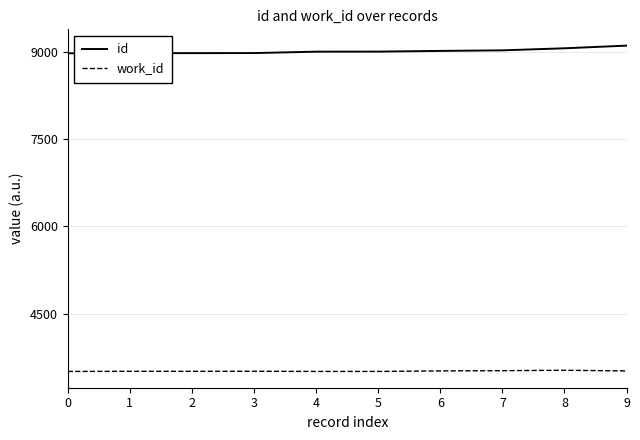

What is the average value of the work_id series?

3512